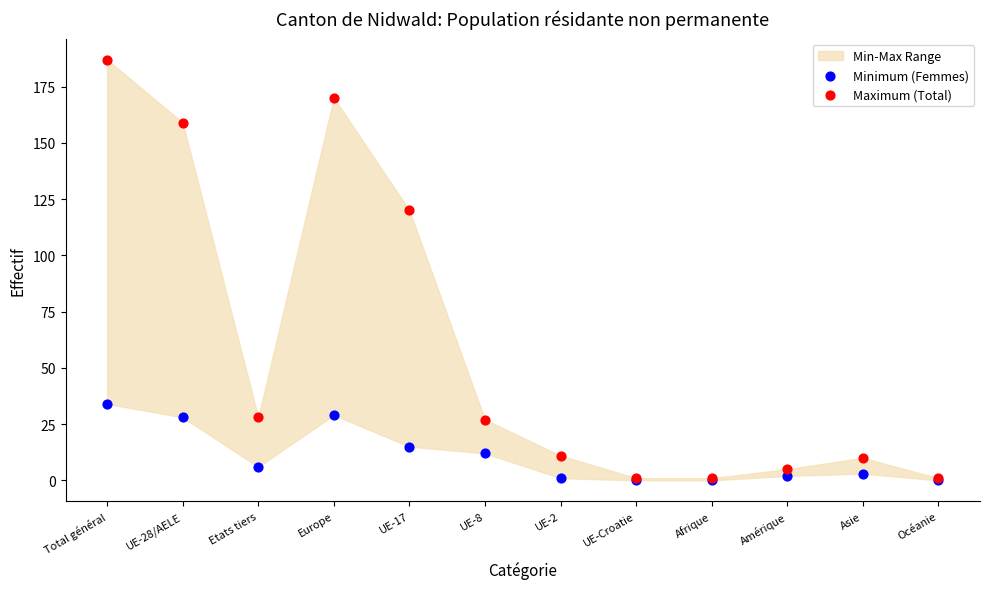

Which series contains the highest Y value?

Maximum (Total)